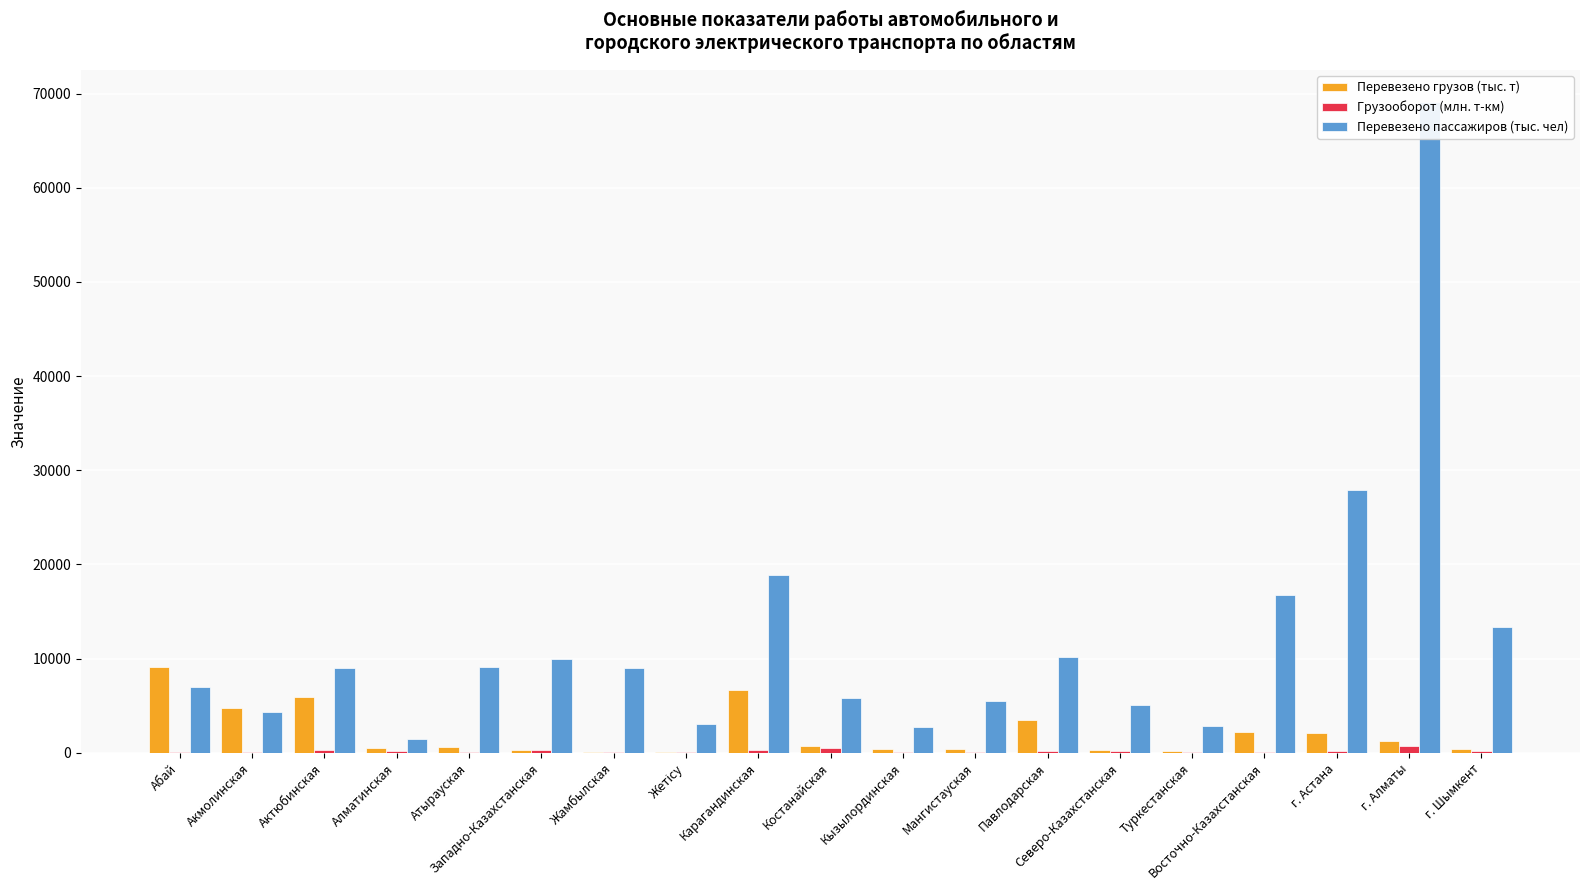

How many bars are there in each group?

3